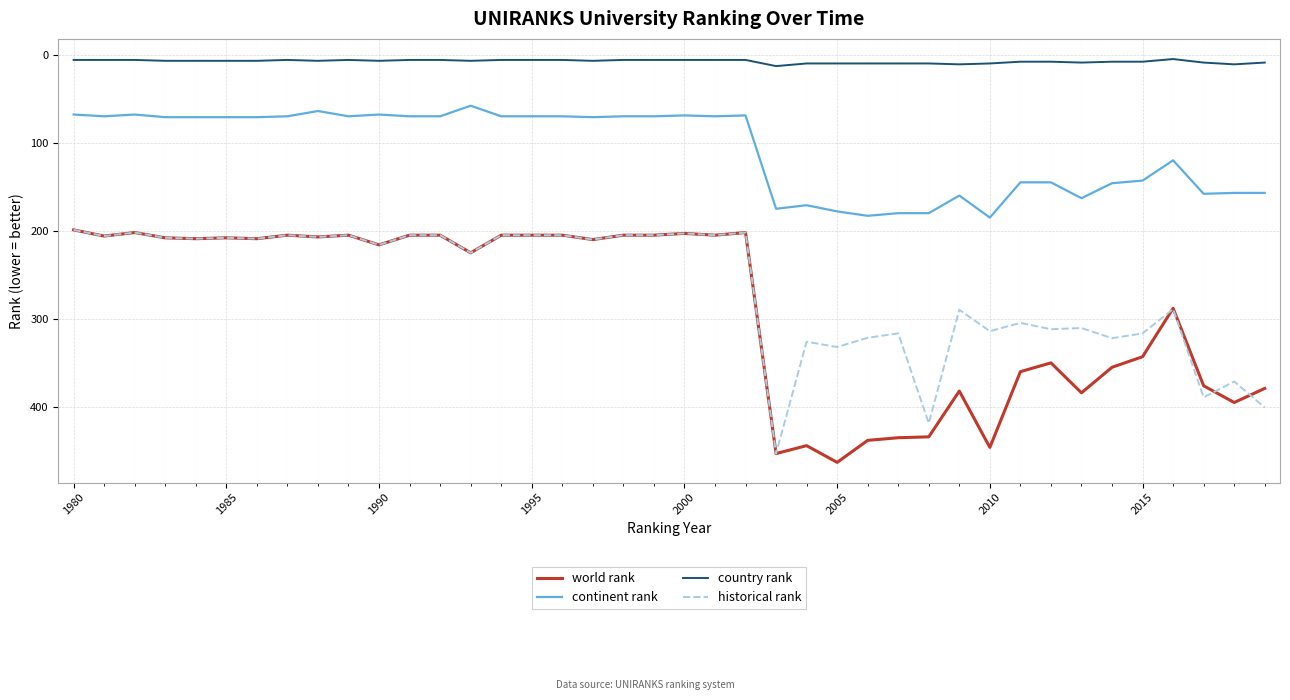

What is the highest value of the world rank series?

463.0